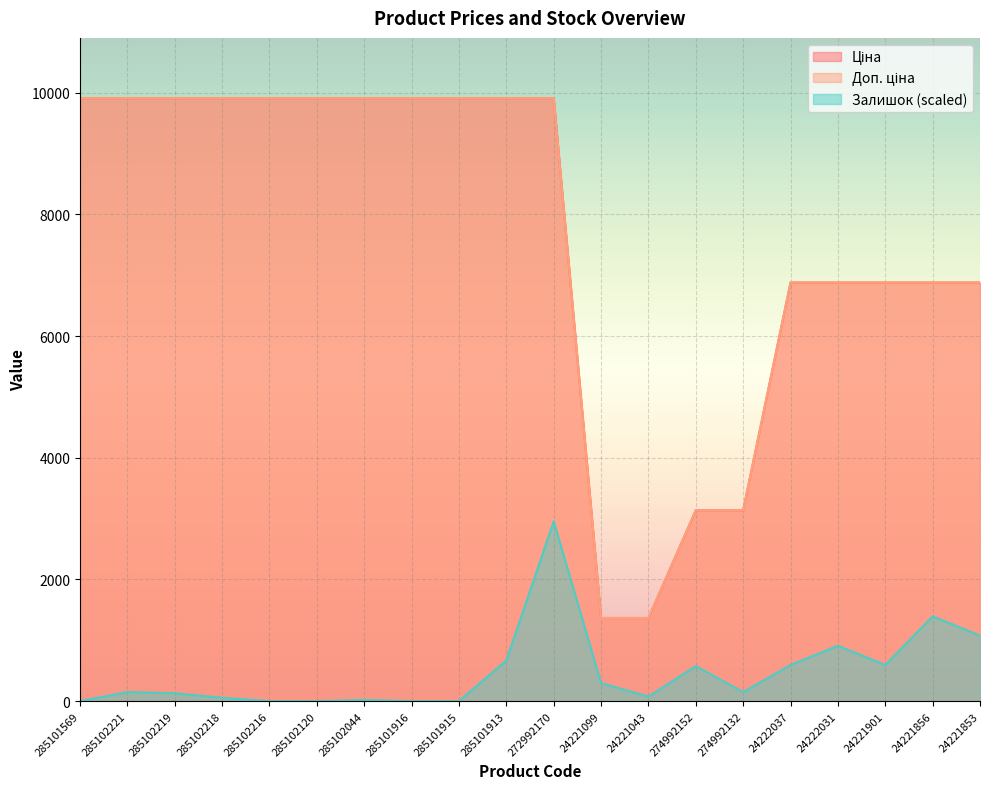

Where is the first local minimum for Залишок?

24221043